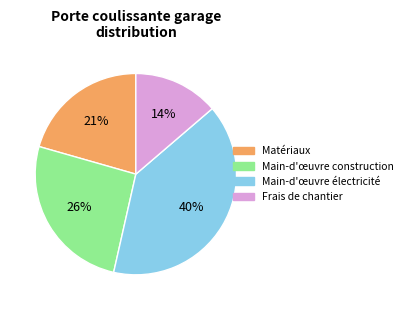

Is there any slice that represents more than half of the pie?

No